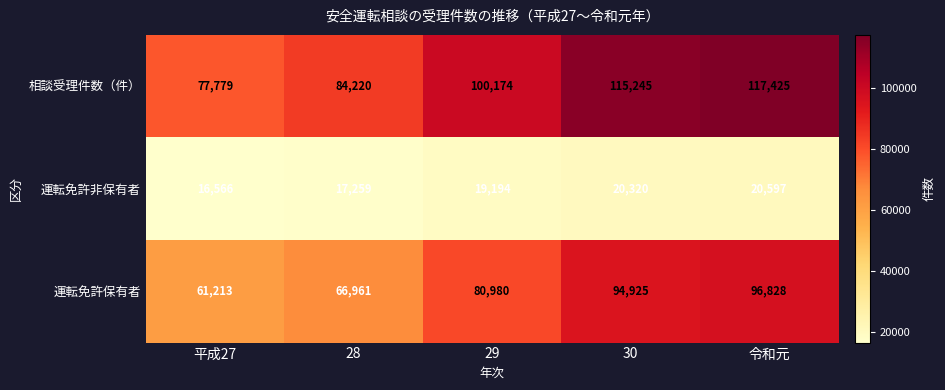

What is the total value across all series at 平成27?

155558